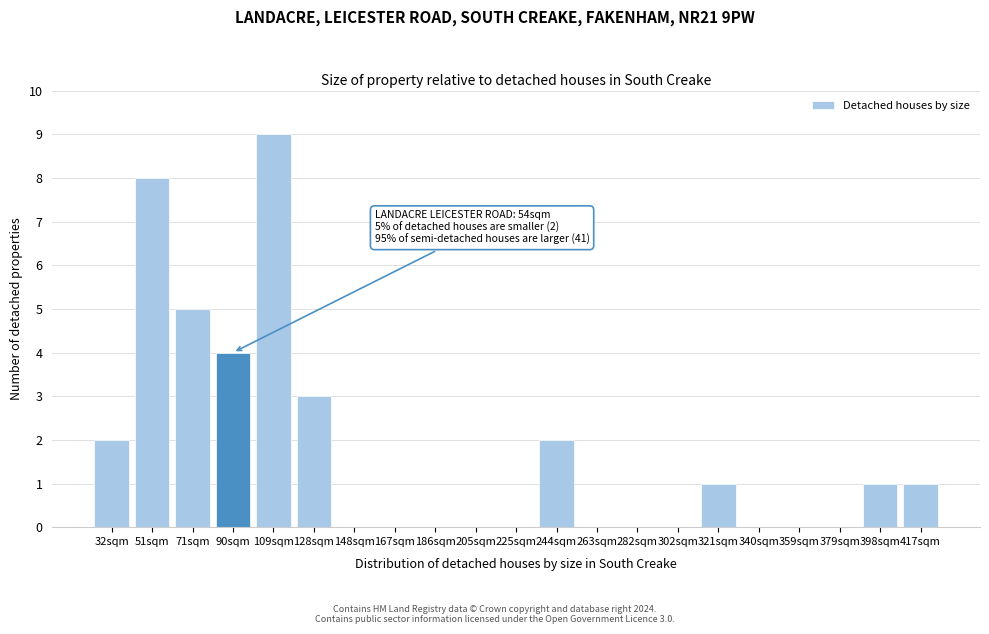

Reading right to left, transcribe all the data shown in this chart.

417sqm=1	398sqm=1	379sqm=0	359sqm=0	340sqm=0	321sqm=1	302sqm=0	282sqm=0	263sqm=0	244sqm=2	225sqm=0	205sqm=0	186sqm=0	167sqm=0	148sqm=0	128sqm=3	109sqm=9	90sqm=4	71sqm=5	51sqm=8	32sqm=2